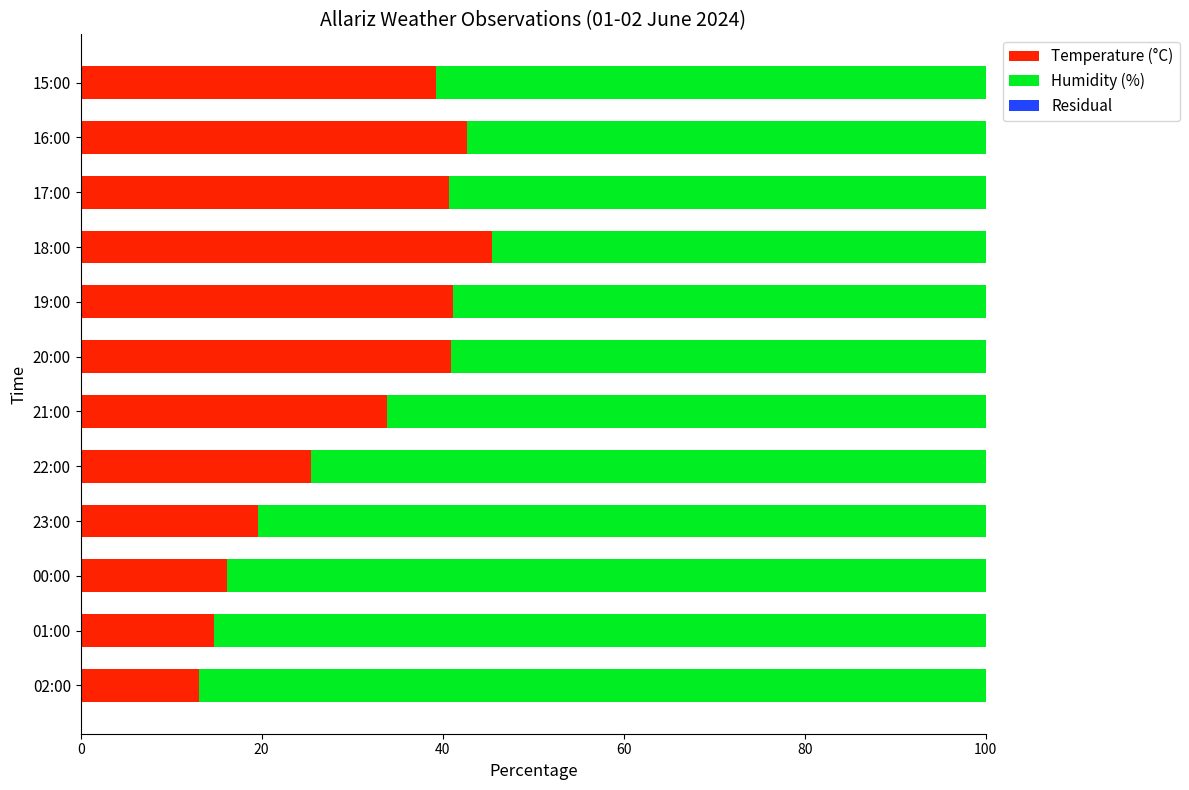

The value of Temperature (°C) at 21:00 is 33.9. True or false?

True